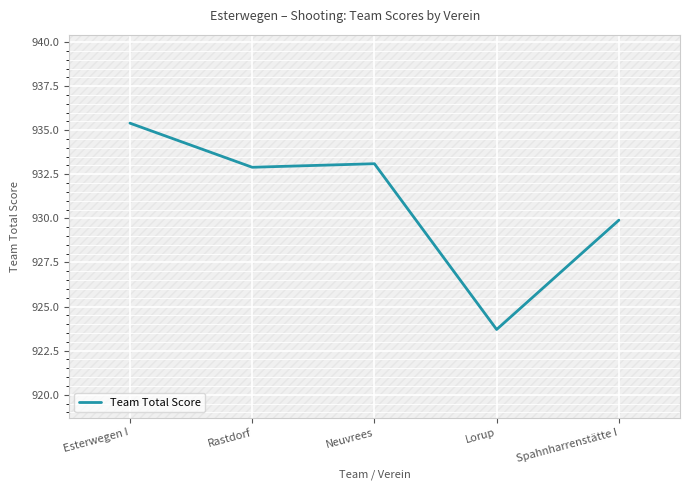

What is the value of the 2nd point from the left?

932.9